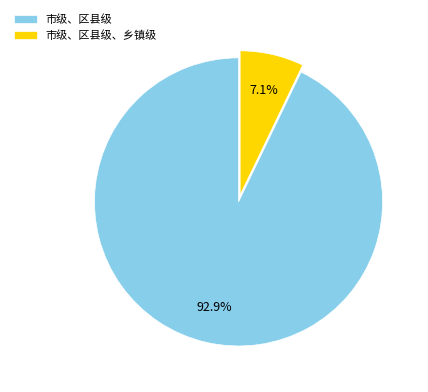

Between 市级、区县级、乡镇级 and 市级、区县级, which is larger?

市级、区县级